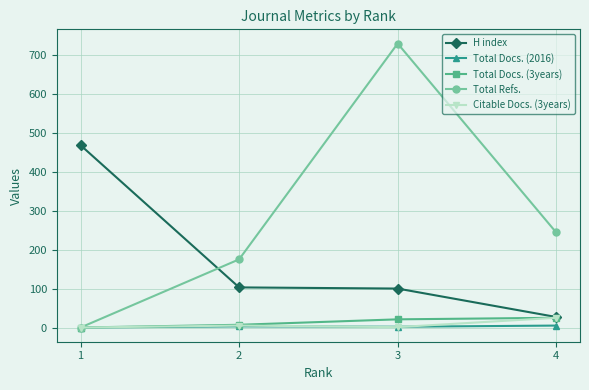

True or false: Total Docs. (2016) has more than 2 interior local peaks.

False